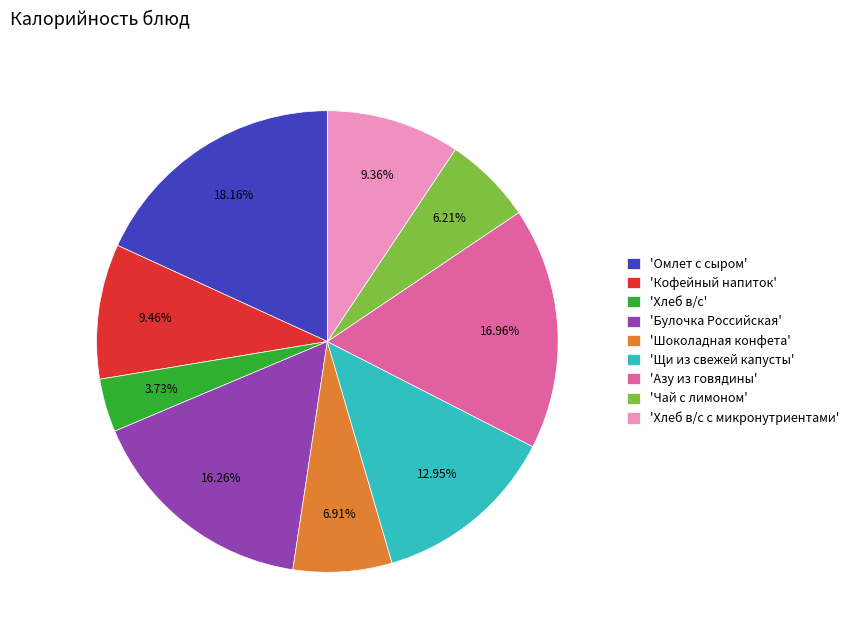

To the nearest percent, what is the average slice percentage?

11%